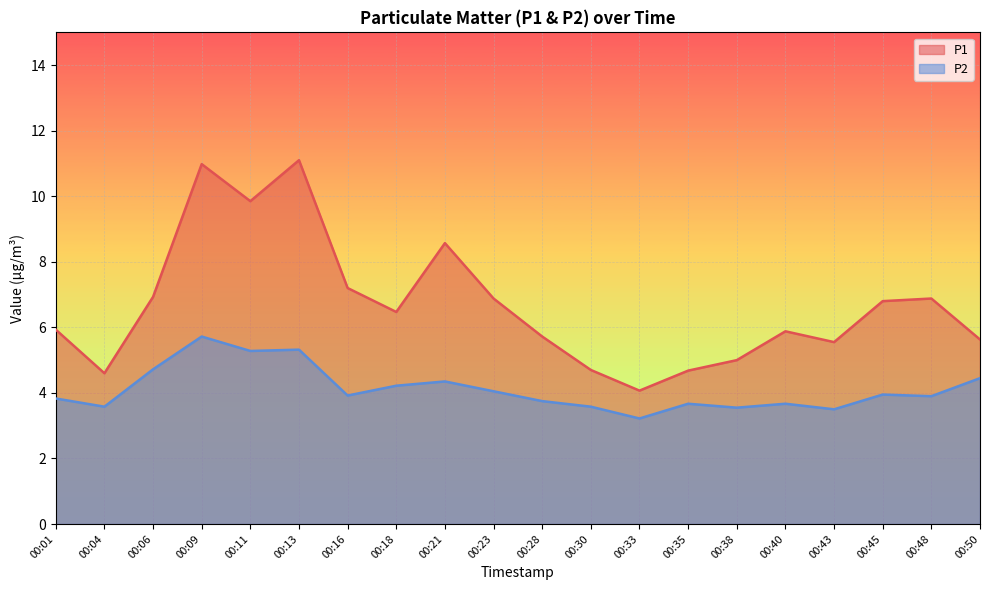

How many data points in P1 are above 6?

10